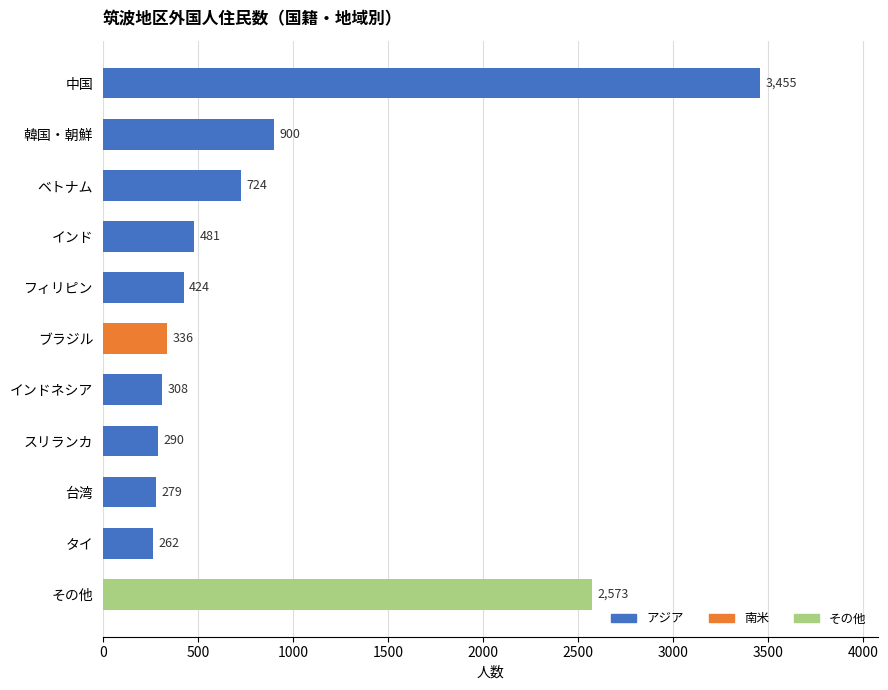

The value at タイ is 137. True or false?

False